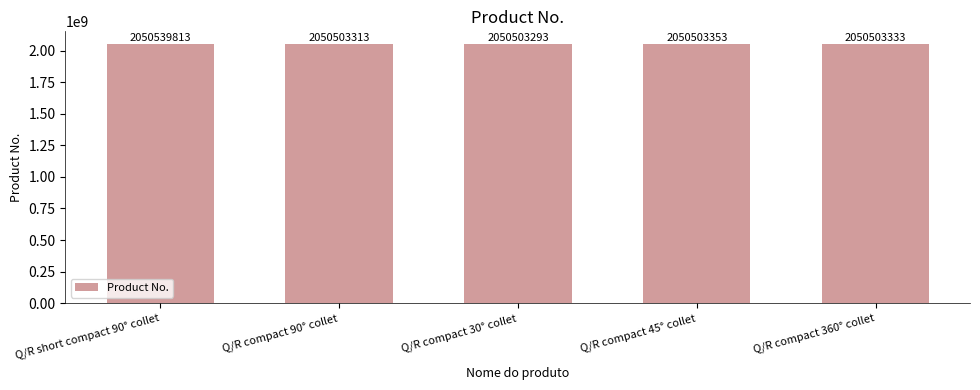

True or false: the data shows 2050539813 at Q/R short compact 90° collet.

True